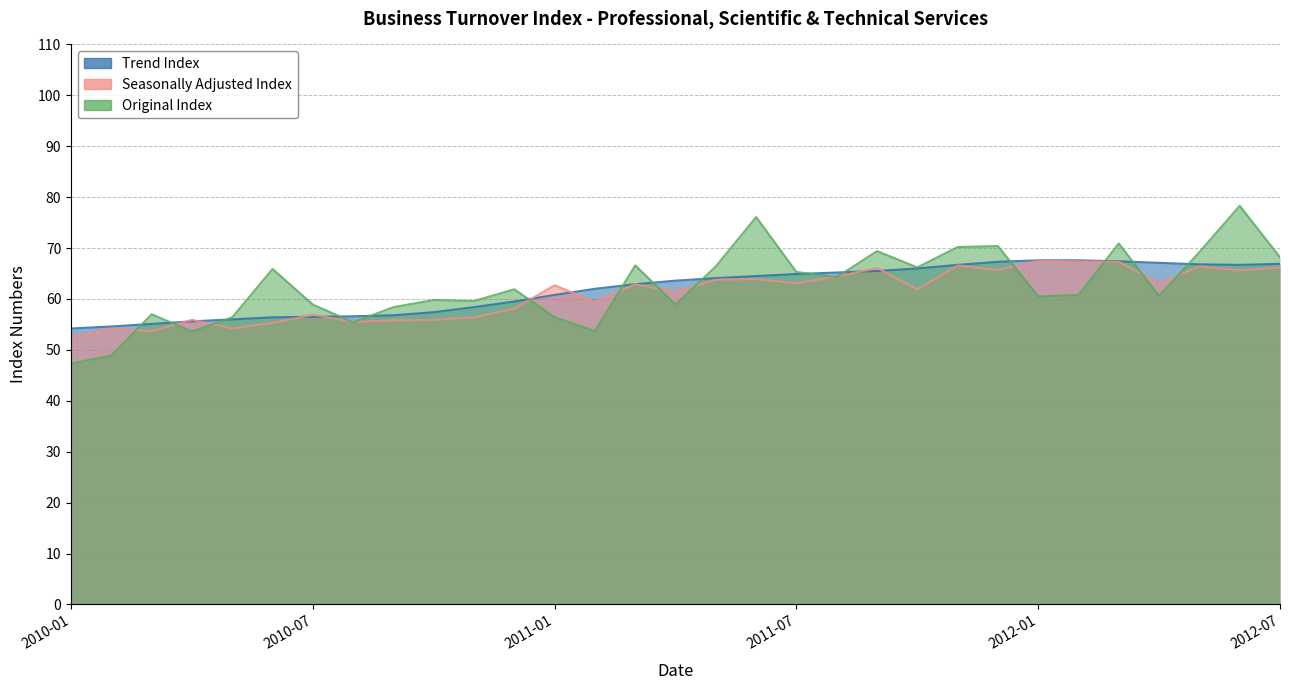

What is the total value across all series at 2012-02?

195.8